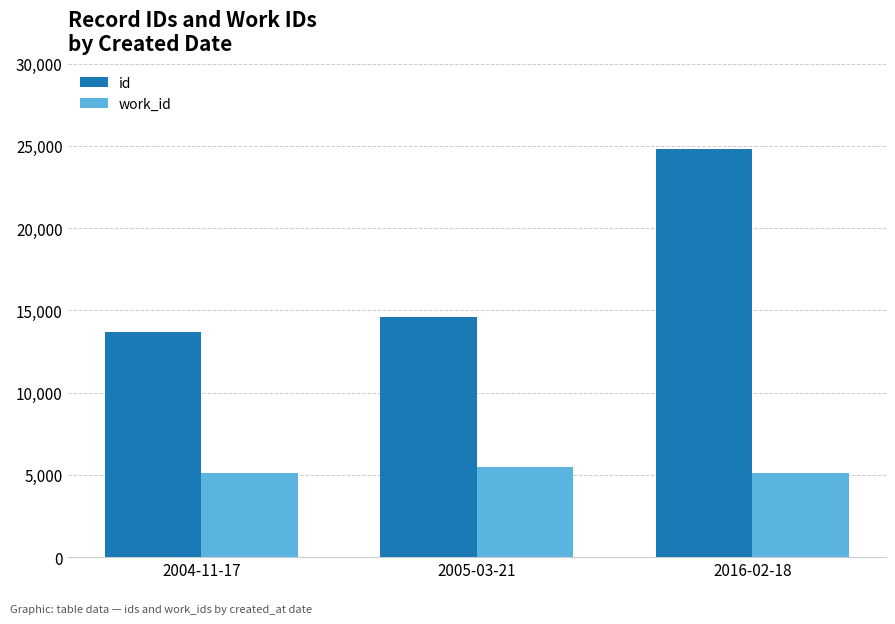

The id series shows 14574 at 2005-03-21. True or false?

True